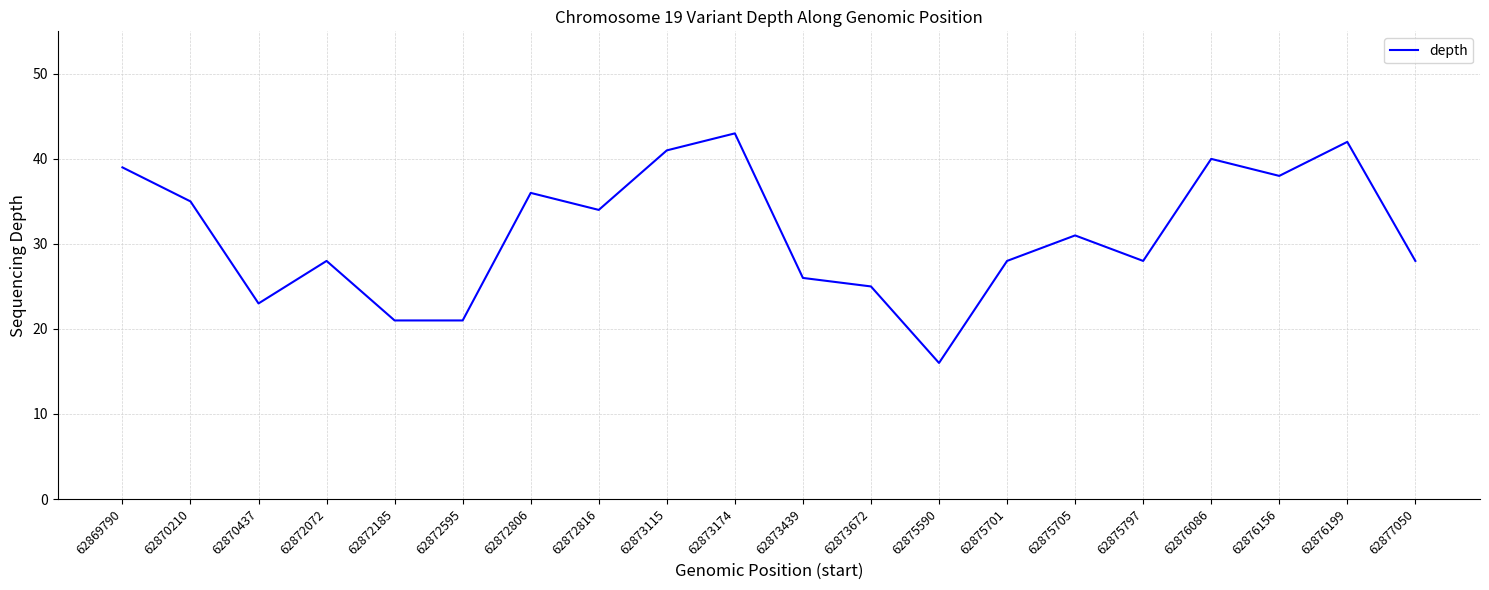

What is the approximate value at 62872816?

34